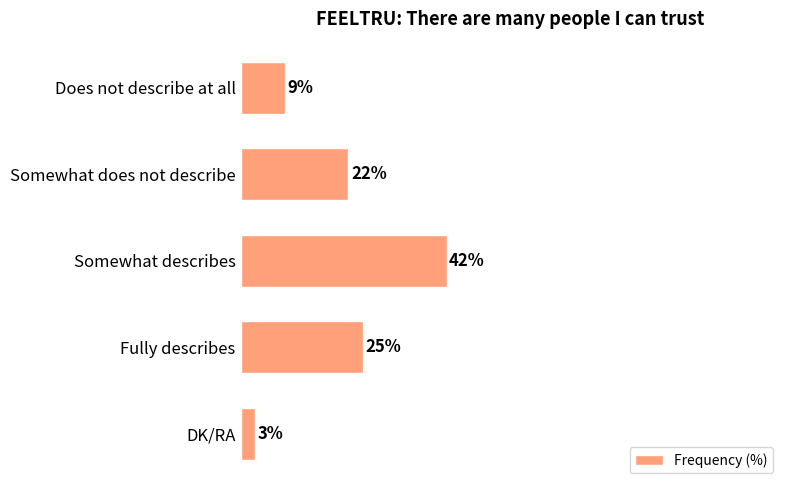

Which category has the highest value across all series?

Somewhat describes